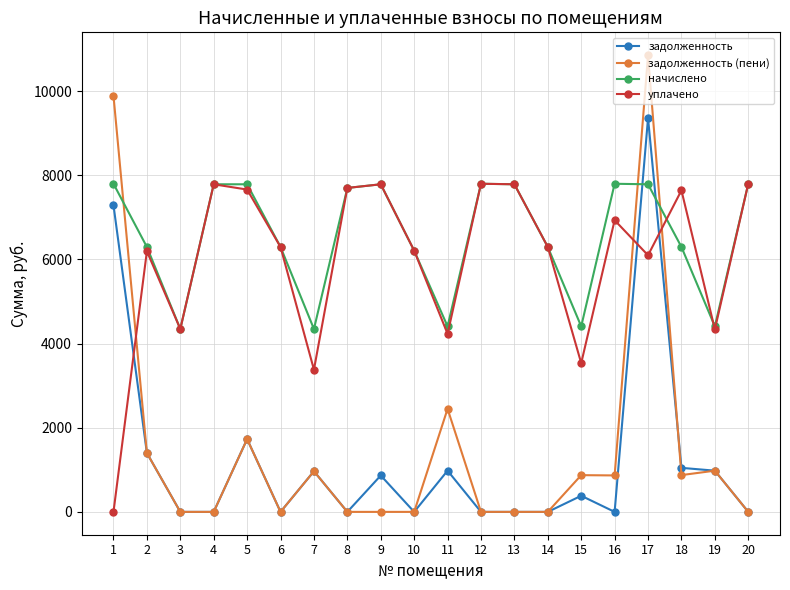

Which label corresponds to the largest value in the chart?

17